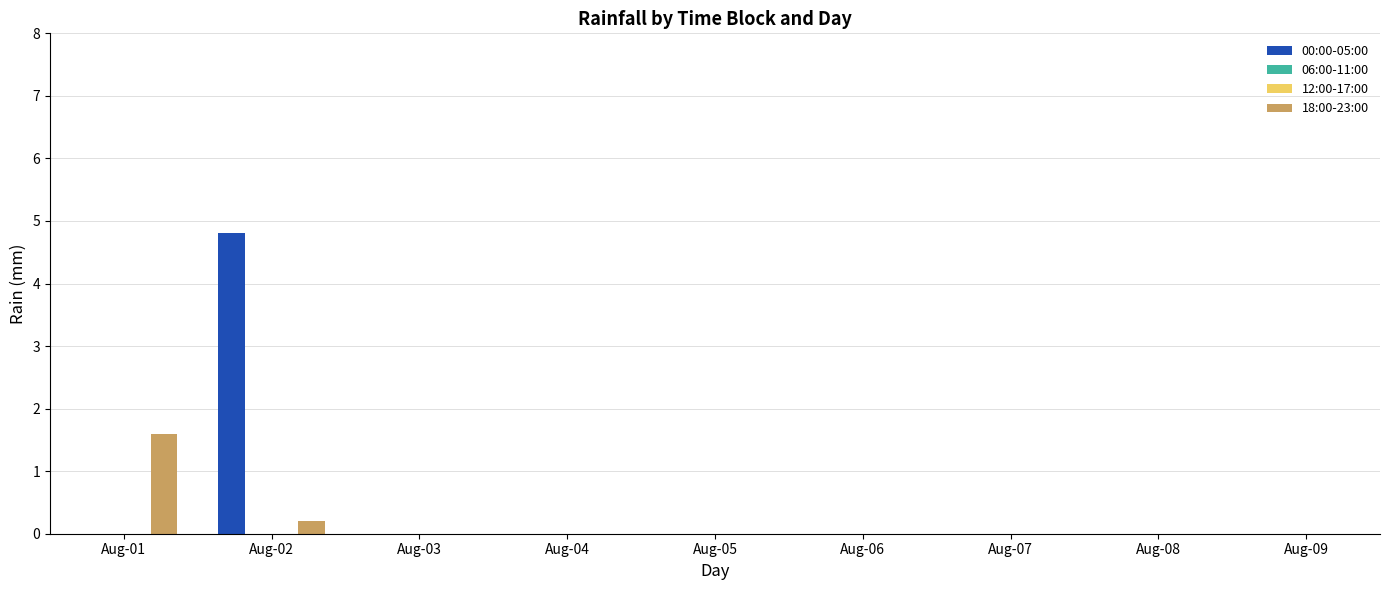

Reading left to right, extract all data points from this chart.

00:00-05:00: Aug-01=0.0	Aug-02=4.8	Aug-03=0.0	Aug-04=0.0	Aug-05=0.0	Aug-06=0.0	Aug-07=0.0	Aug-08=0.0	Aug-09=0.0
06:00-11:00: Aug-01=0.0	Aug-02=0.0	Aug-03=0.0	Aug-04=0.0	Aug-05=0.0	Aug-06=0.0	Aug-07=0.0	Aug-08=0.0	Aug-09=0.0
12:00-17:00: Aug-01=0.0	Aug-02=0.0	Aug-03=0.0	Aug-04=0.0	Aug-05=0.0	Aug-06=0.0	Aug-07=0.0	Aug-08=0.0	Aug-09=0.0
18:00-23:00: Aug-01=1.6	Aug-02=0.2	Aug-03=0.0	Aug-04=0.0	Aug-05=0.0	Aug-06=0.0	Aug-07=0.0	Aug-08=0.0	Aug-09=0.0